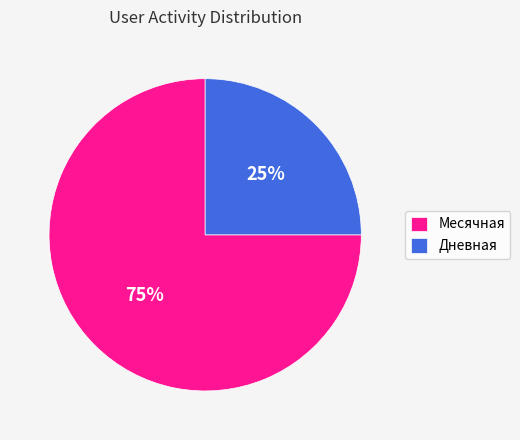

Combined, do Месячная and Дневная account for over 50%?

Yes